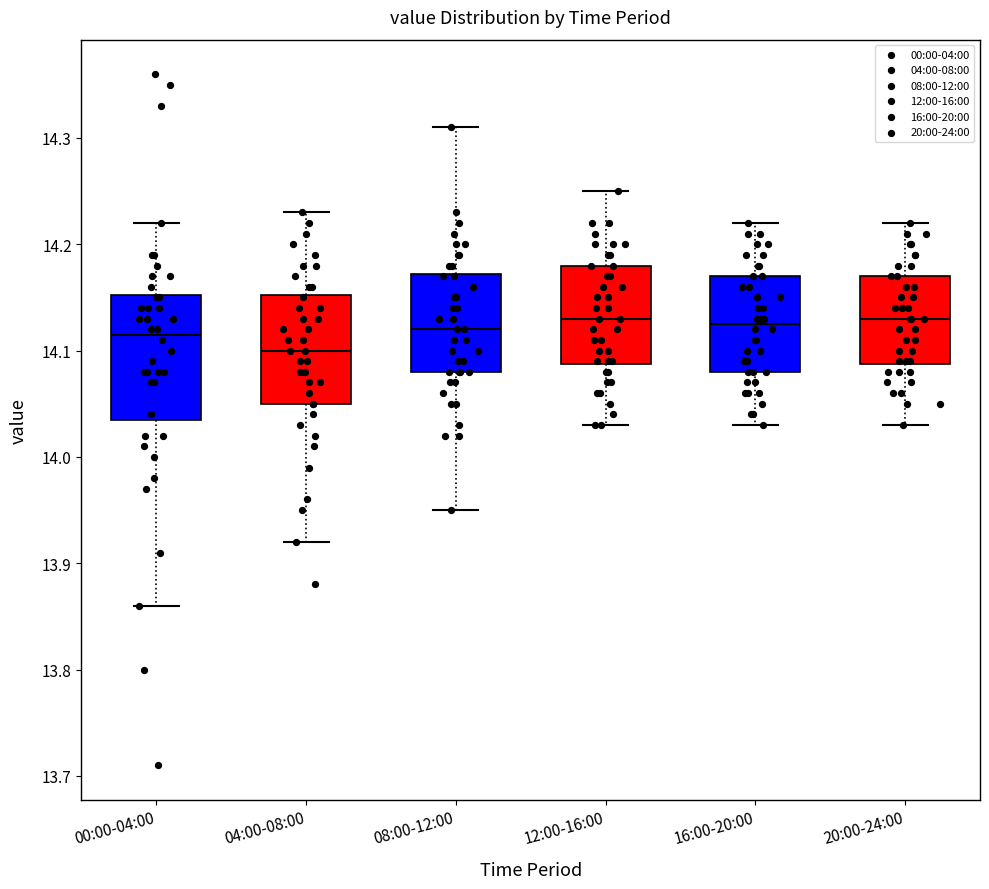

Comparing the boxes themselves (not the whiskers), which one is the tallest?

00:00-04:00